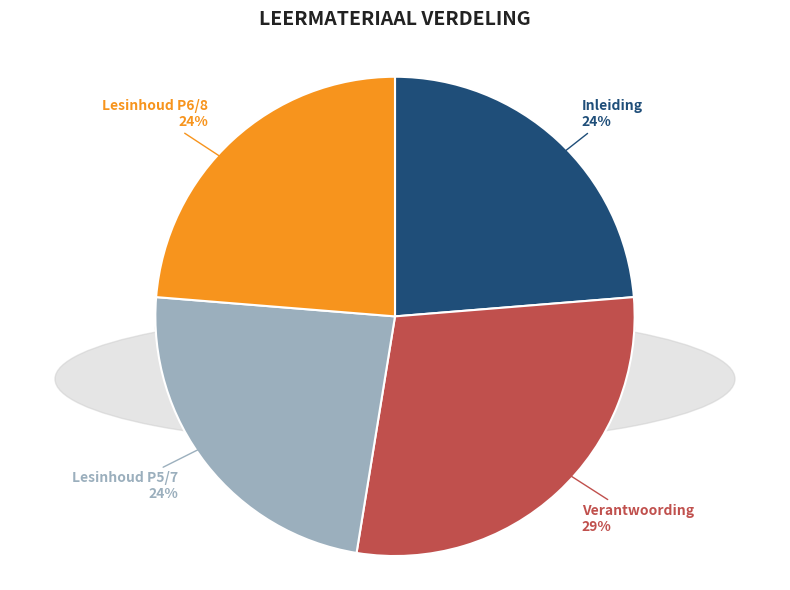

Is it true that Inleiding is 24% of the pie?

True